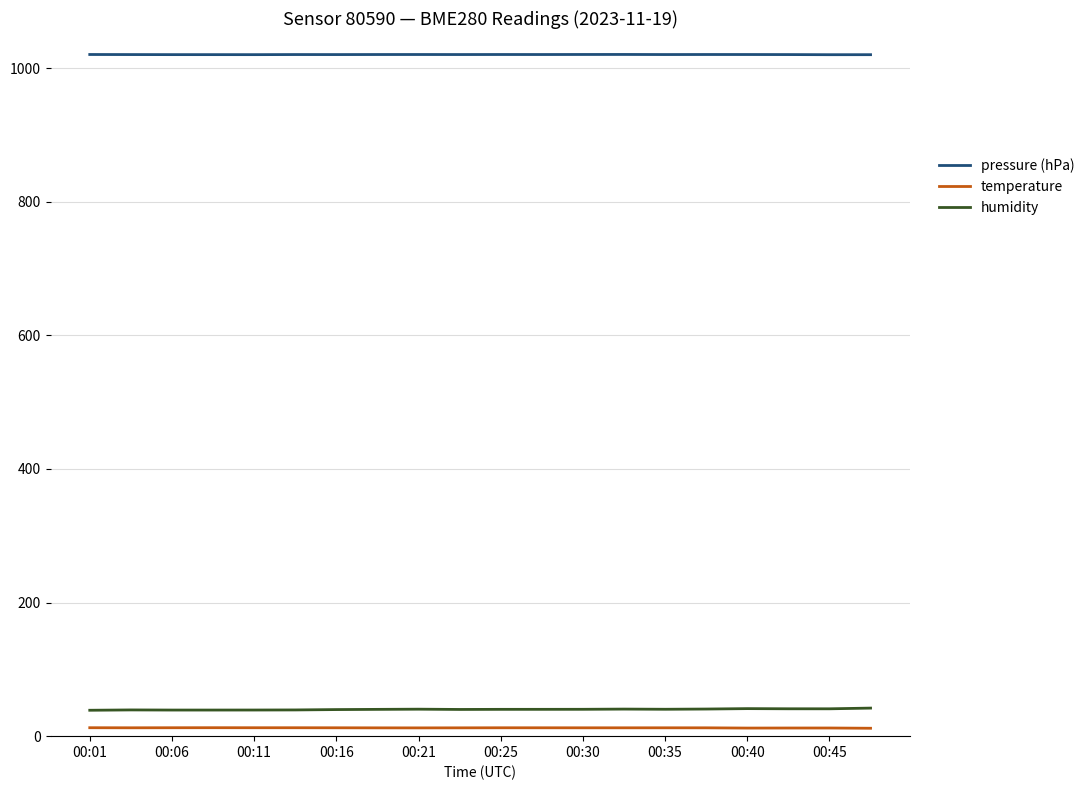

True or false: pressure (hPa) and temperature intersect in this chart.

False